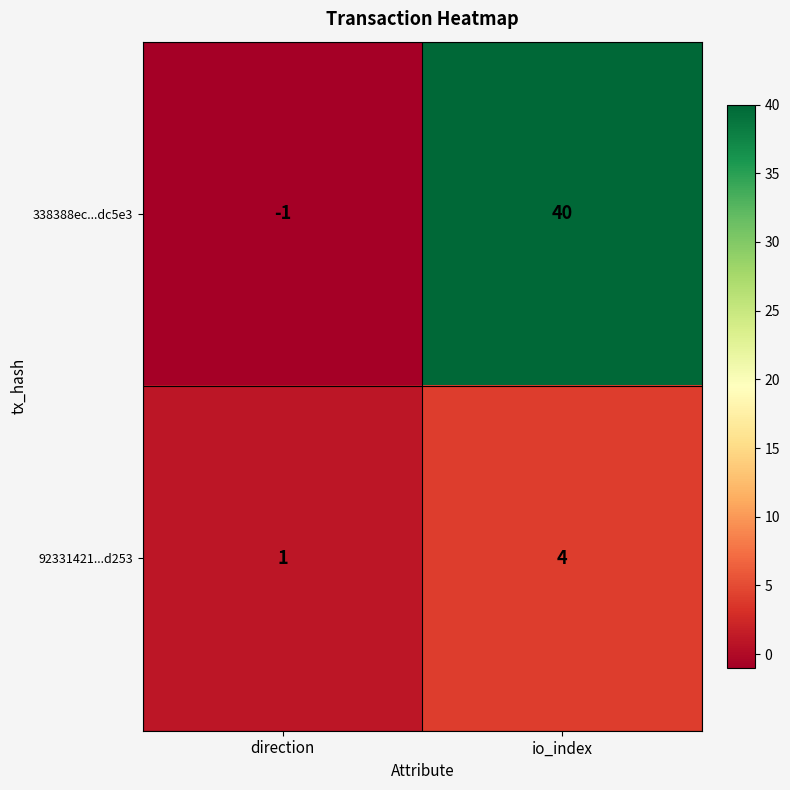

The 92331421...d253 series shows 1 at direction. True or false?

True